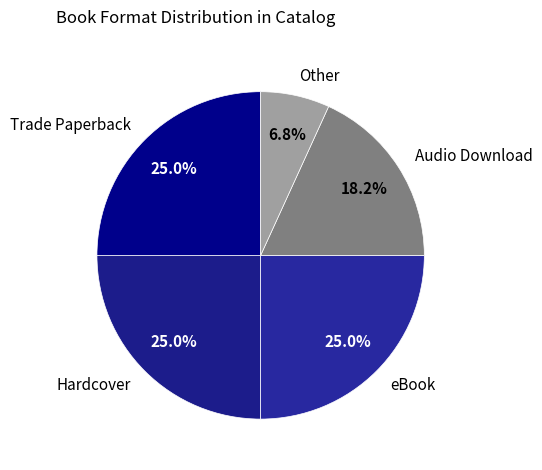

Which slice is the smallest?

Other